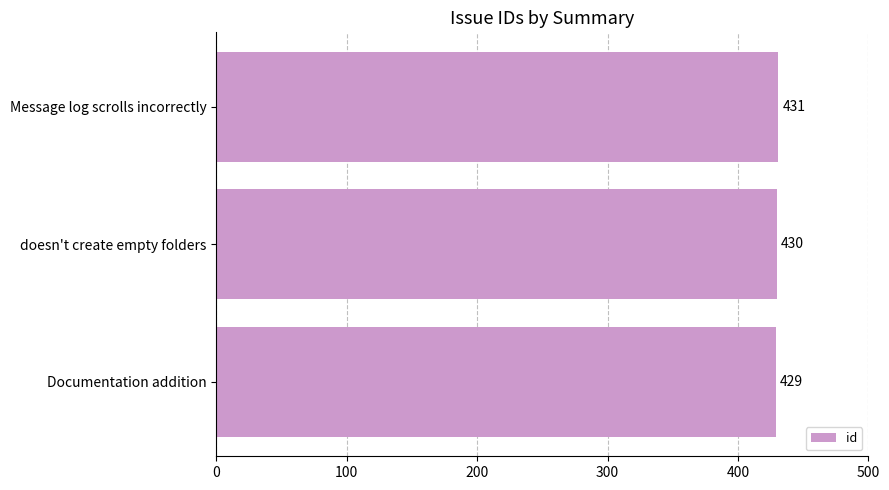

What is the average value?

430